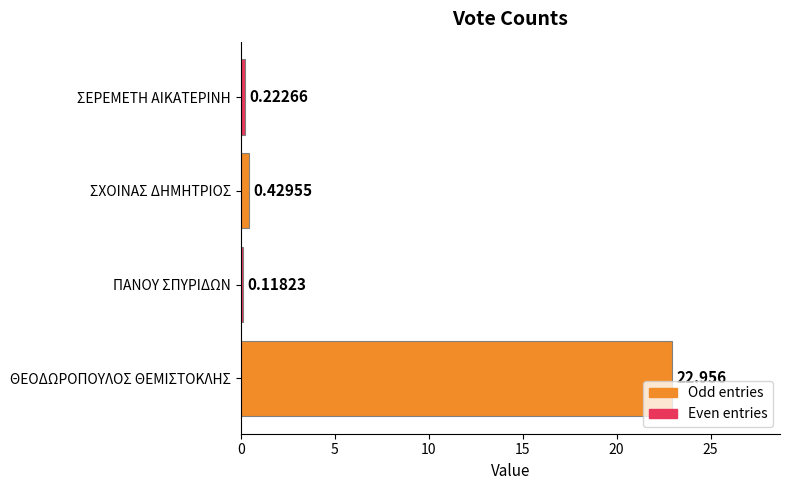

At which category does the chart reach its peak across all series?

ΘΕΟΔΩΡΟΠΟΥΛΟΣ ΘΕΜΙΣΤΟΚΛΗΣ